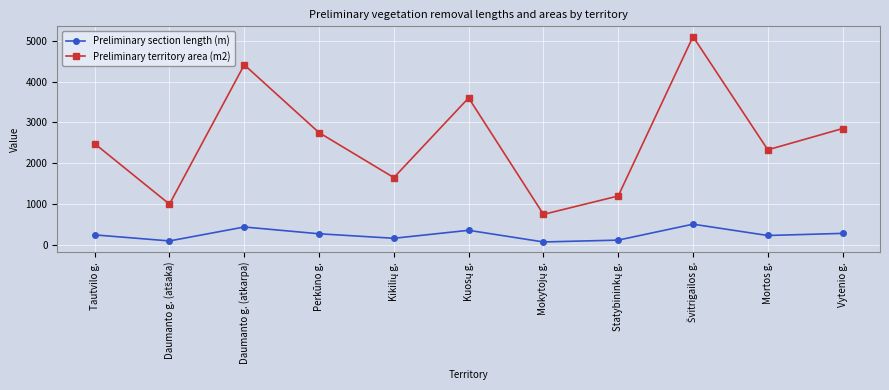

What is the spread (max minus min) of values at Tautvilo g.?

2232